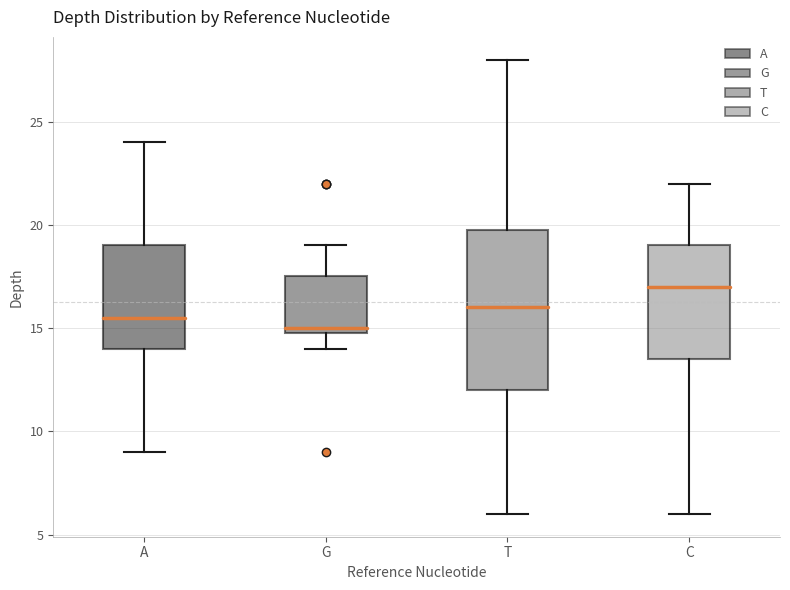

Reading left to right, read every box against the y-axis: the position of its median line, the range the box covers, and the ends of its whiskers. The values are not printed on the chart, so give them approximately, as read against the axis.

A: median 15.5, box 14.0 to 19.0, whiskers 9.0 to 24.0
G: median 15.0 (just above the box's lower edge), box 15.0 to 17.5, whiskers 14.0 to 19.0
T: median 16.0, box 12.0 to 20.0, whiskers 6.0 to 28.0
C: median 17.0, box 13.5 to 19.0, whiskers 6.0 to 22.0